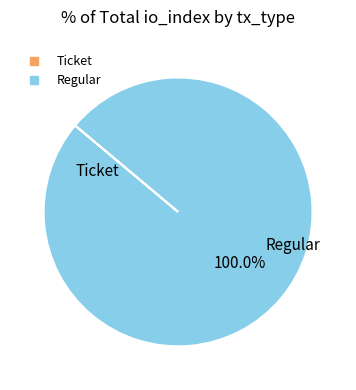

To the nearest percent, what is the difference between the largest and smallest slice percentages?

100%